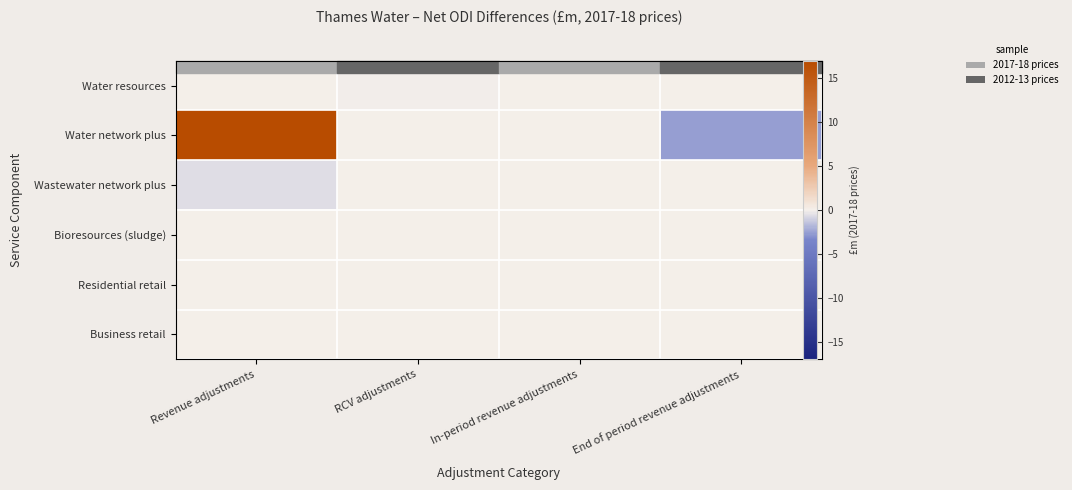

Between Revenue adjustments and End of period revenue adjustments, which series saw the biggest shift?

Water network plus